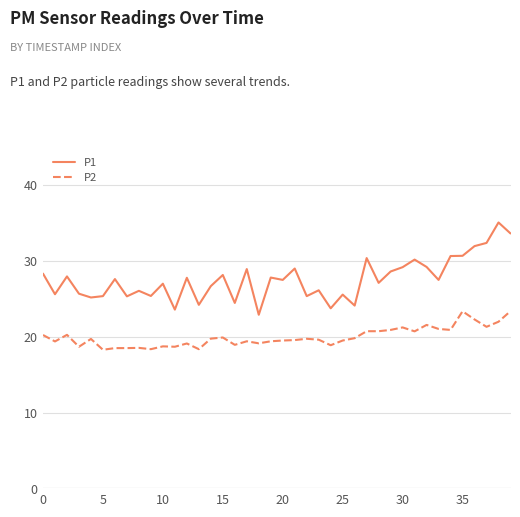

What is the lowest value of the P2 series?

18.3